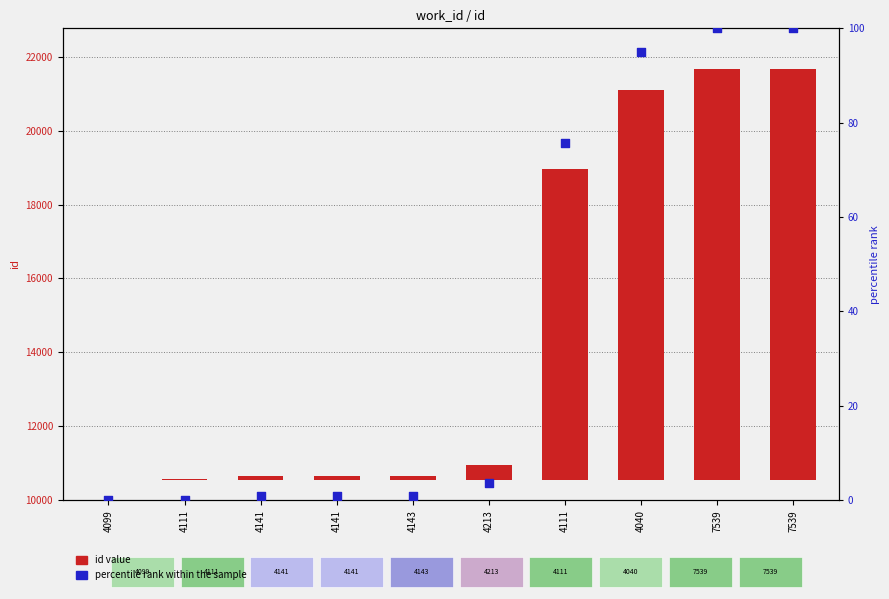

At which category is the sum across all series the highest?

7539